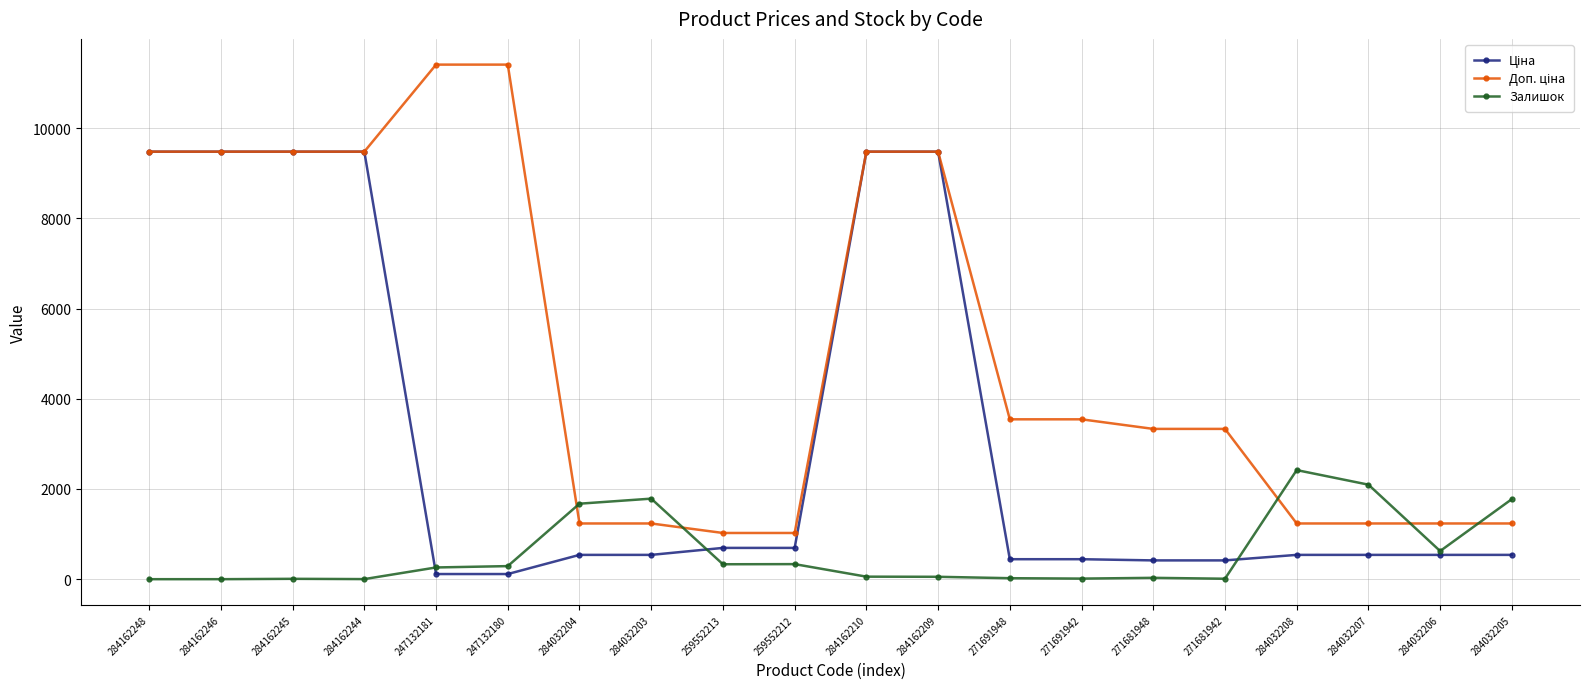

True or false: Залишок has a value of 331.0 at 259552213.

True